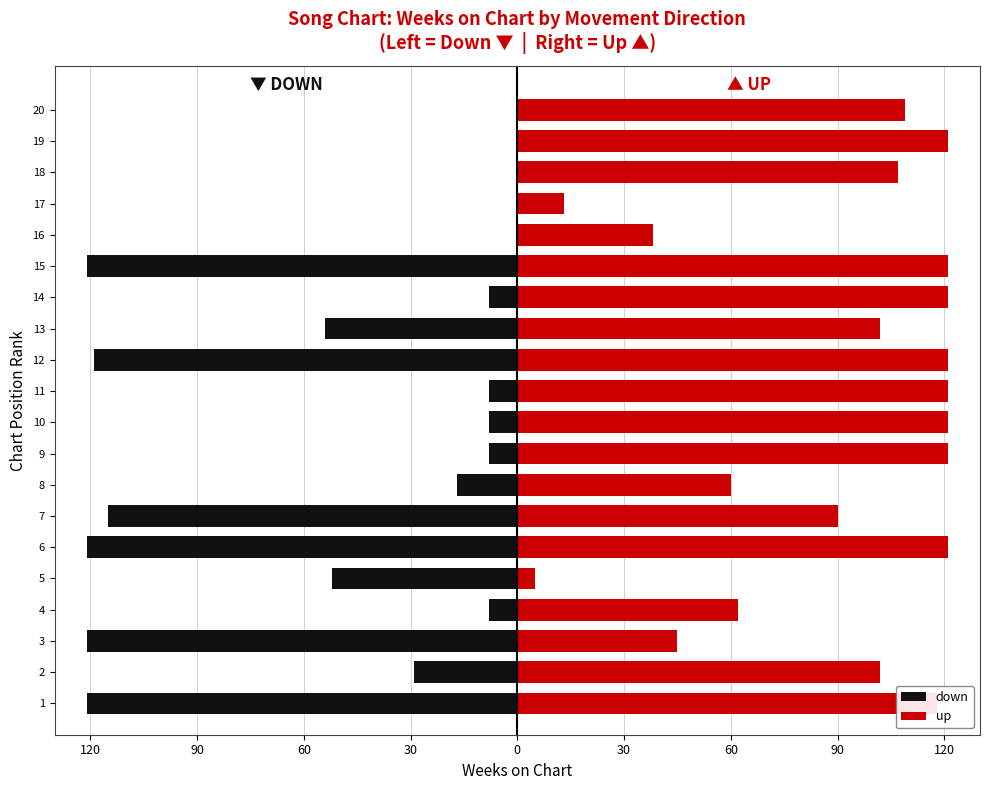

True or false: up has a value of 121 at 9.

True